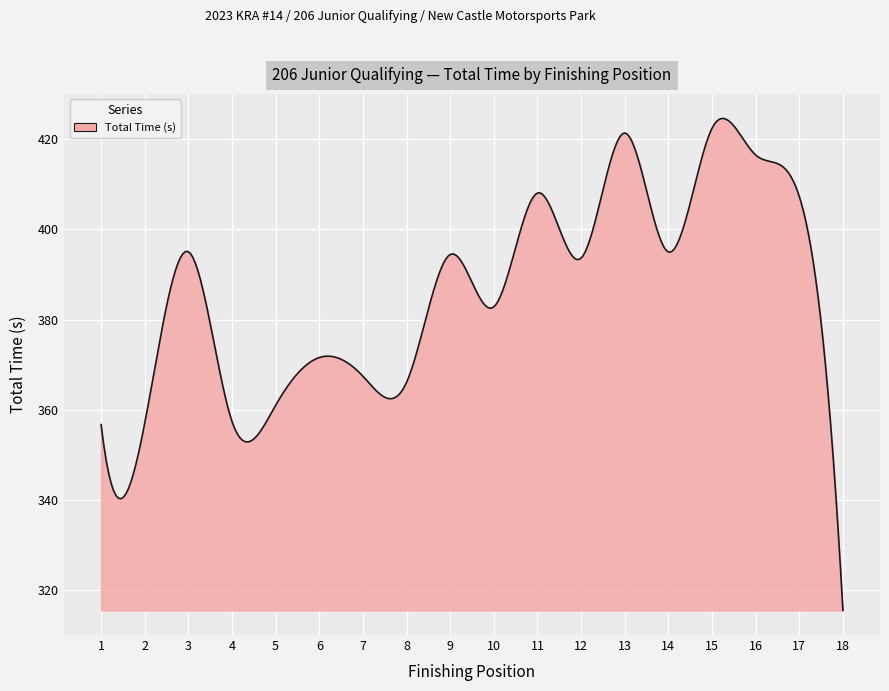

What is the maximum value shown in the chart?

424.6